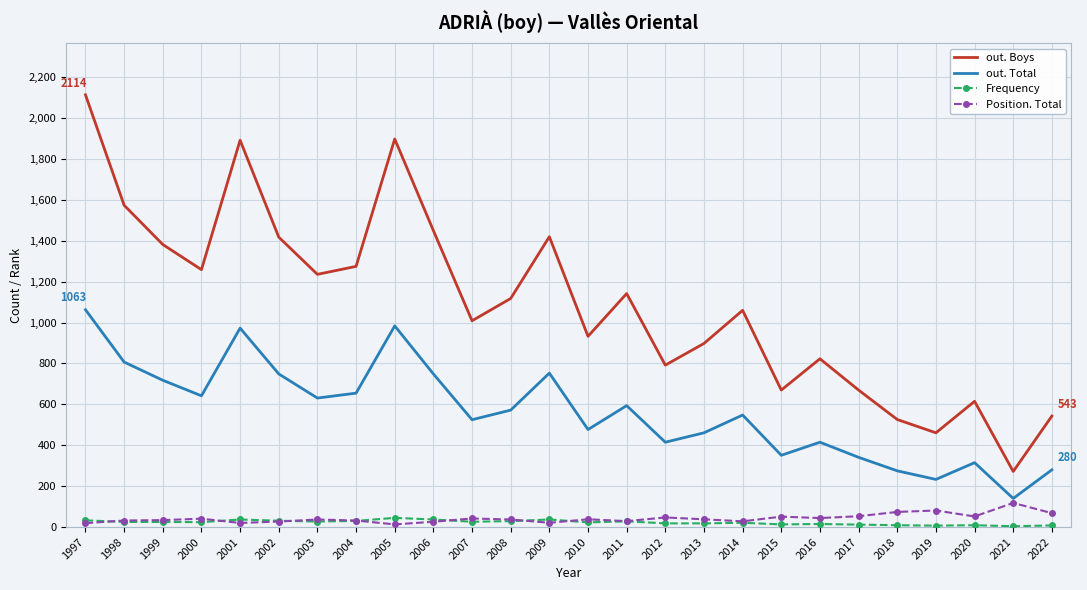

The out. Boys series shows 933 at 2010. True or false?

True